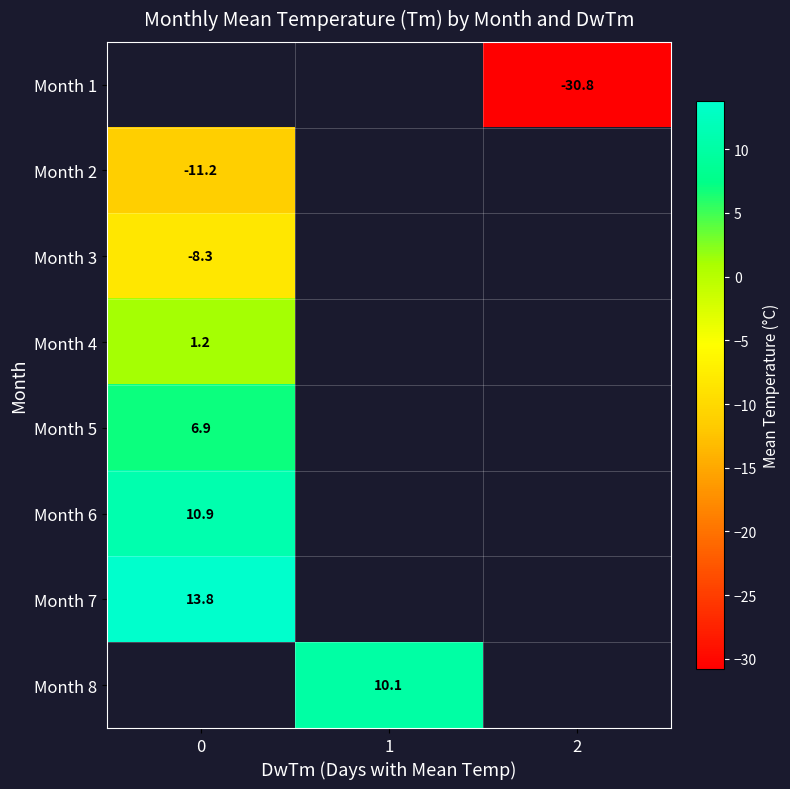

The value of Month 2 at 0 is -11.2. True or false?

True